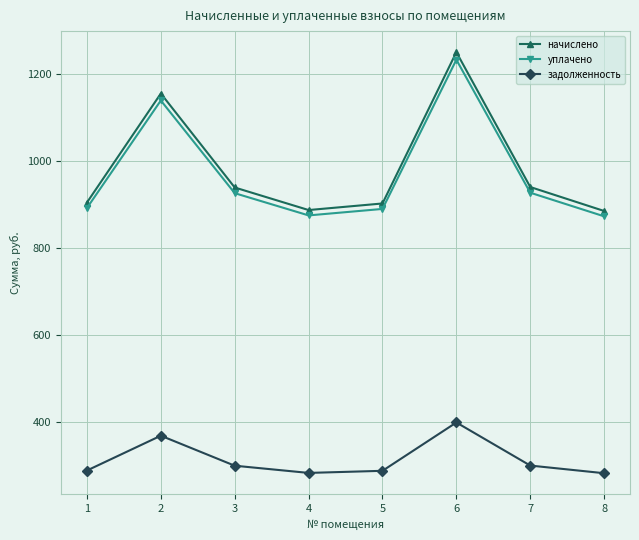

At which category is the sum across all series the highest?

6